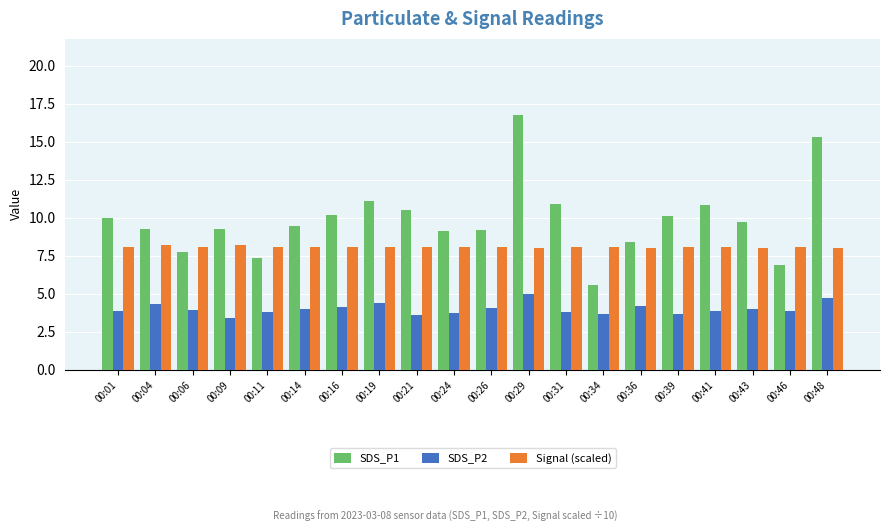

What is the value of the Signal (scaled) bar at the 16th from the left?

8.1